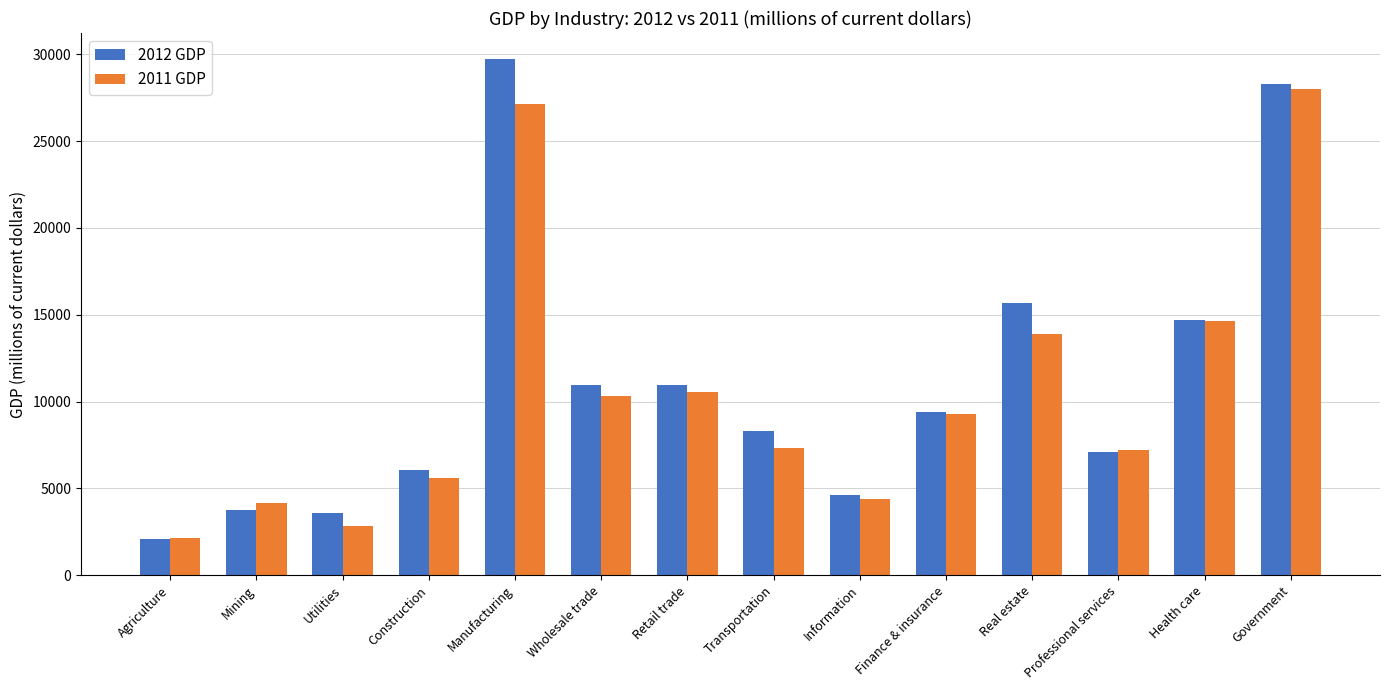

What is the difference between the second highest and second lowest values in the 2011 GDP series?

24340